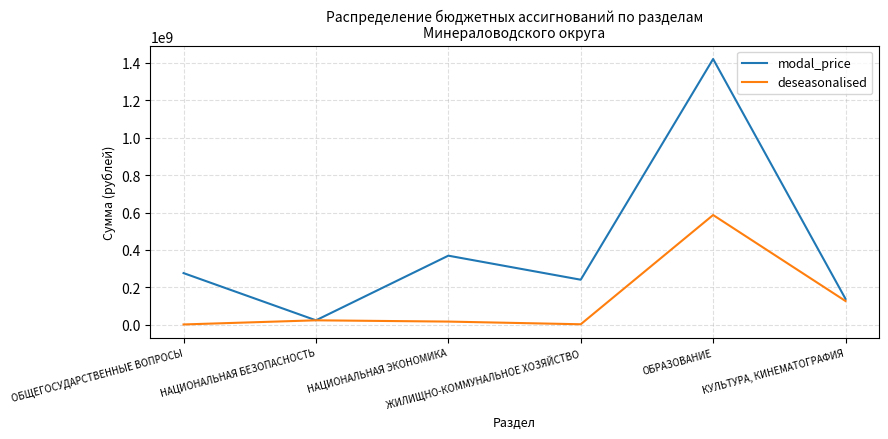

At which category is the sum across all series the highest?

ОБРАЗОВАНИЕ